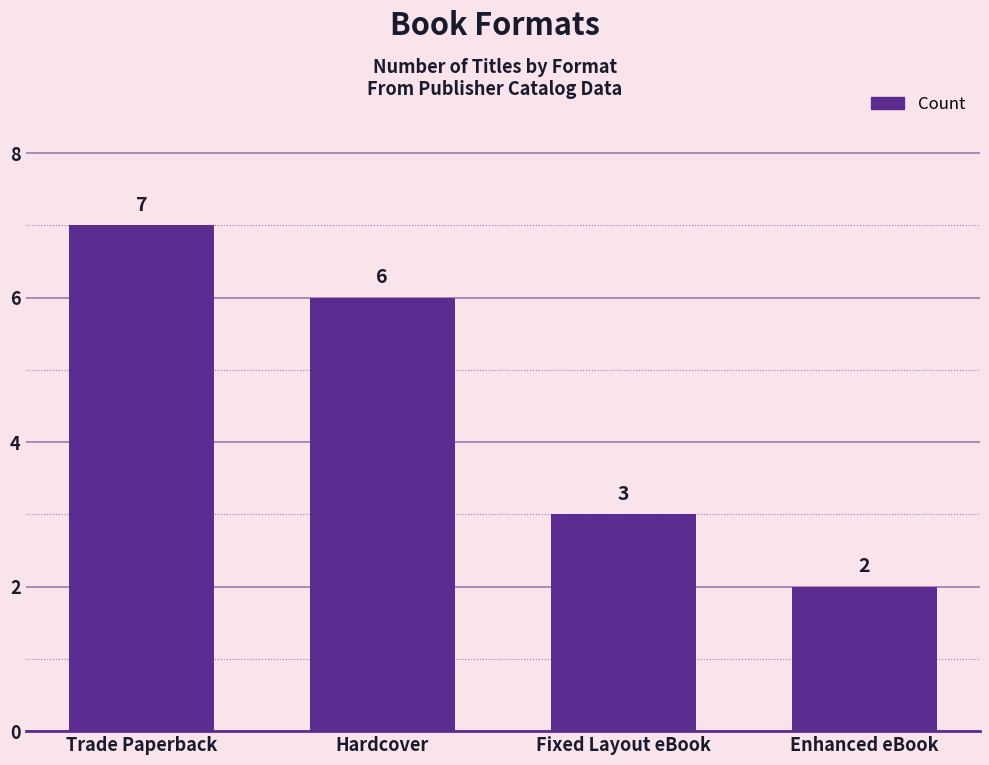

How many data points are less than 6?

2